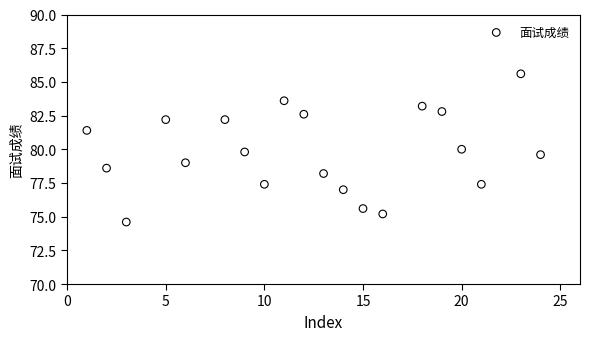

What is the range of Y values (max minus min)?

11.0